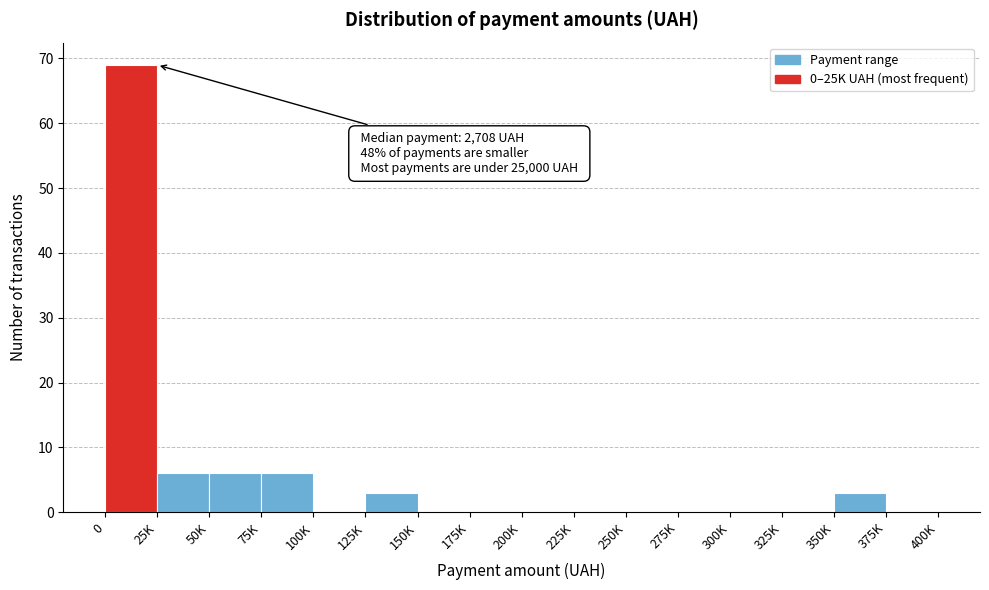

Reading left to right, what are all the values shown in this chart?

0=69	25K=6	50K=6	75K=6	100K=0	125K=3	150K=0	175K=0	200K=0	225K=0	250K=0	275K=0	300K=0	325K=0	350K=3	375K=0